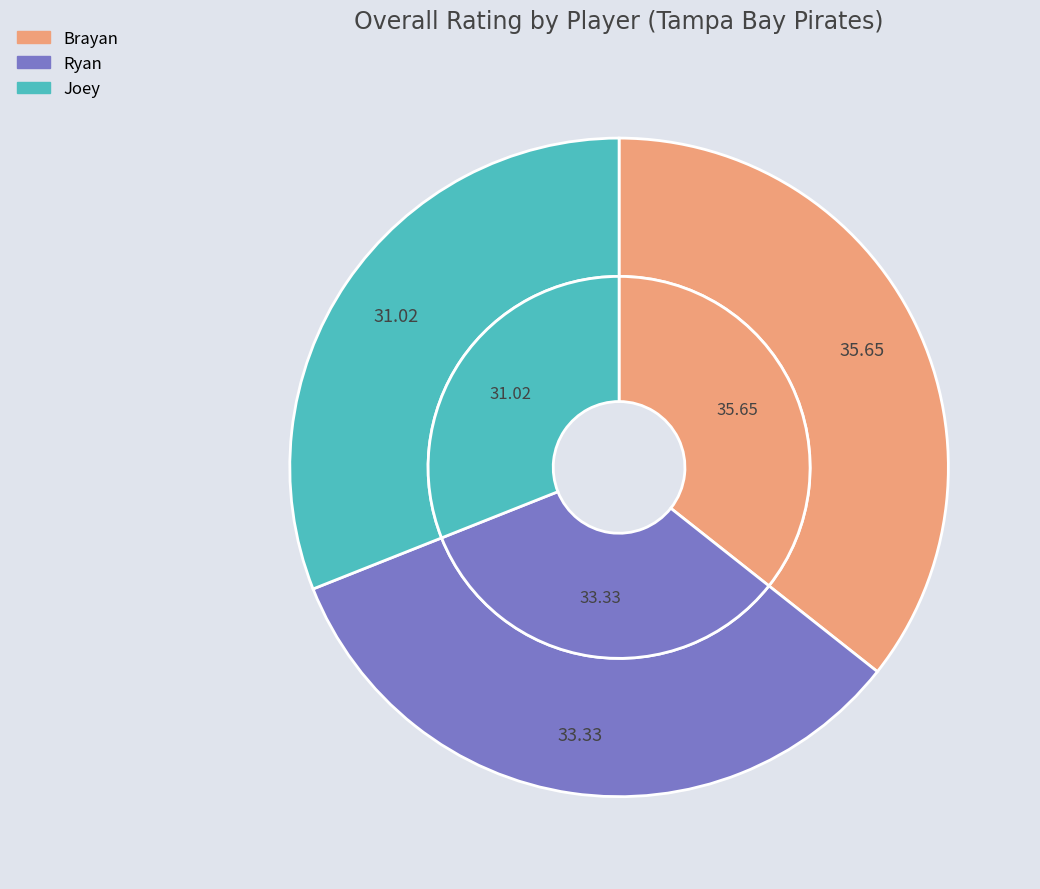

What is the ratio of the value at Joey to the value at Ryan?

0.9